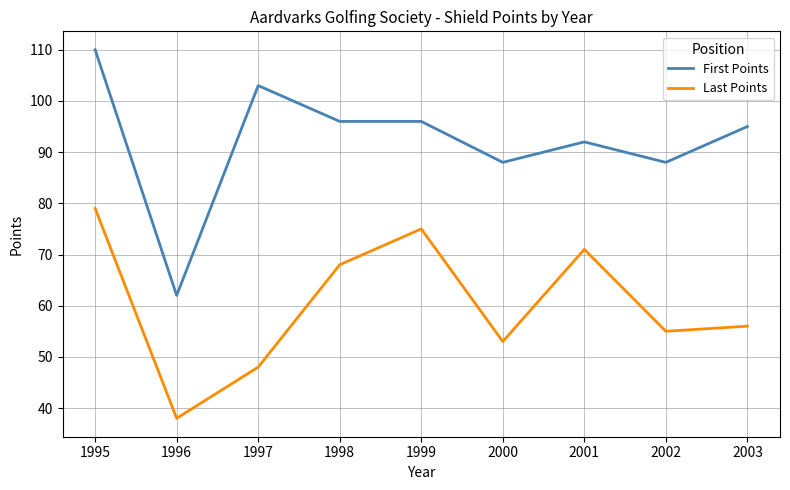

At which label does Last Points first exceed 56?

1995